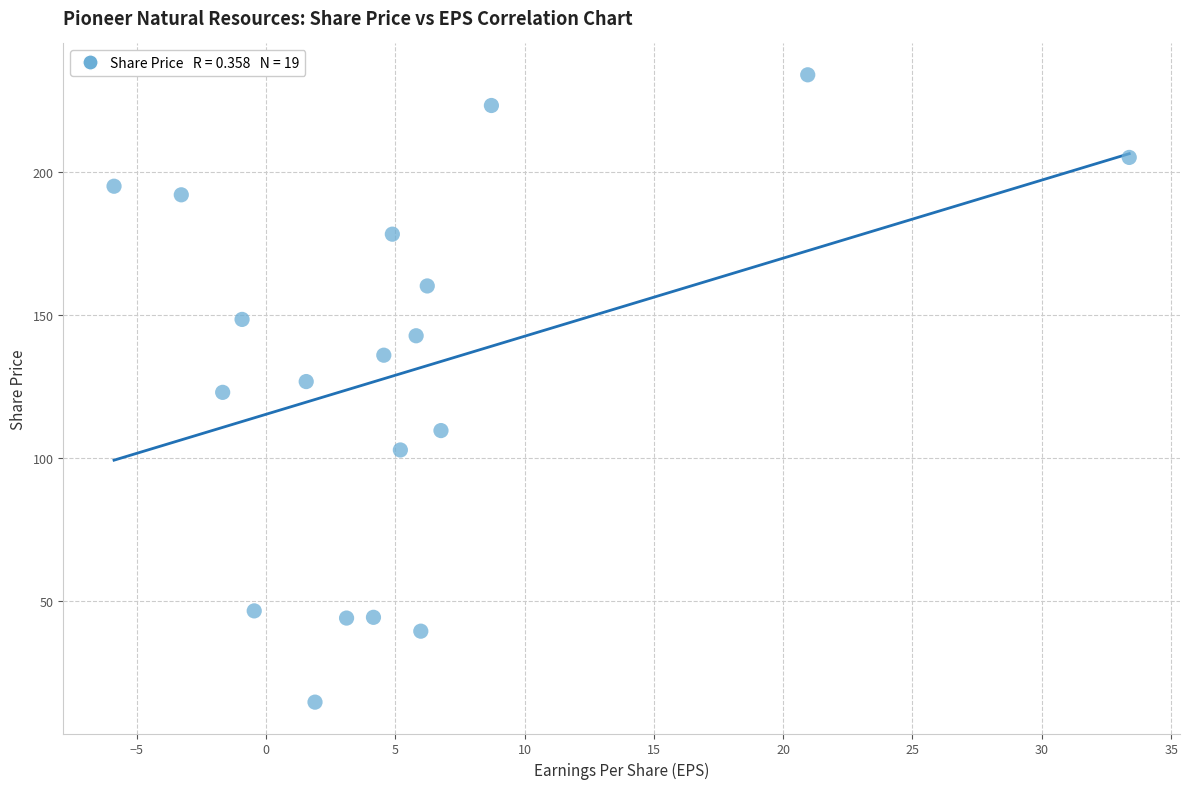

What is the range of X values (max minus min)?

39.2